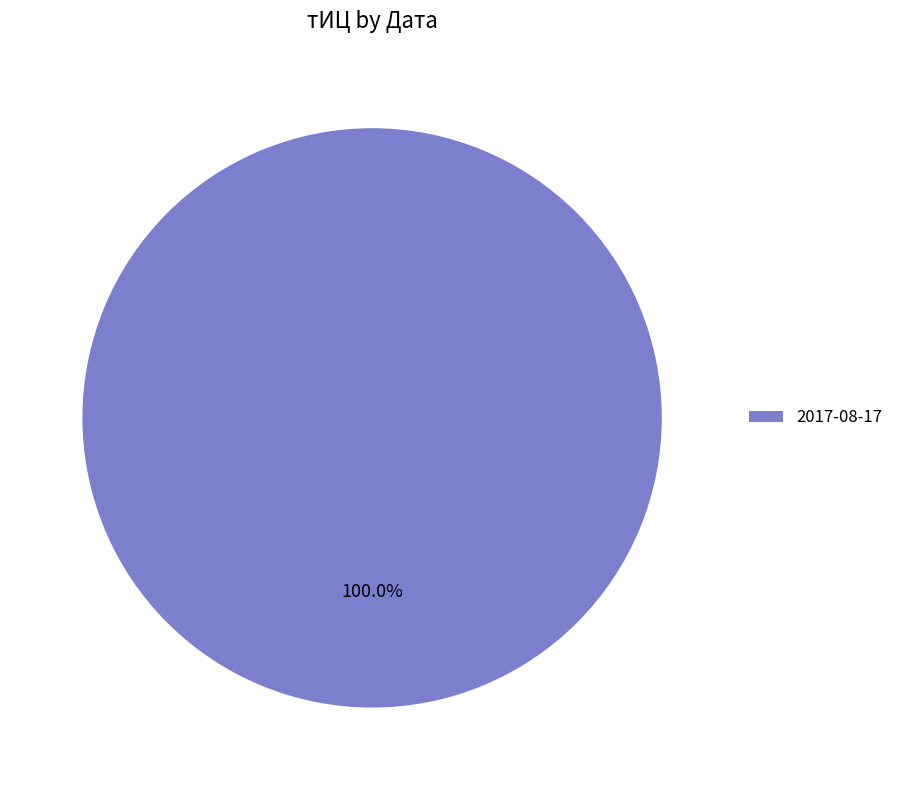

Rank the categories by value from highest to lowest.

2017-08-17